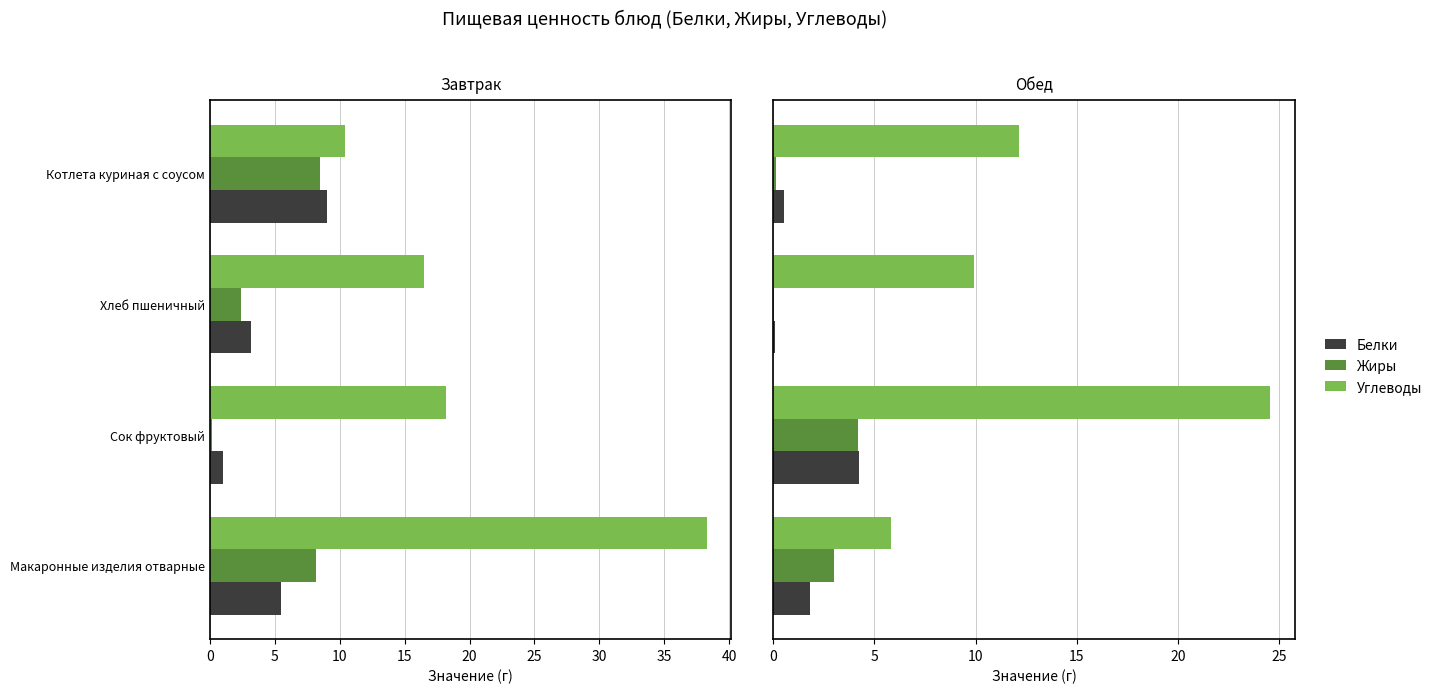

Which series has the widest spread of values?

Углеводы